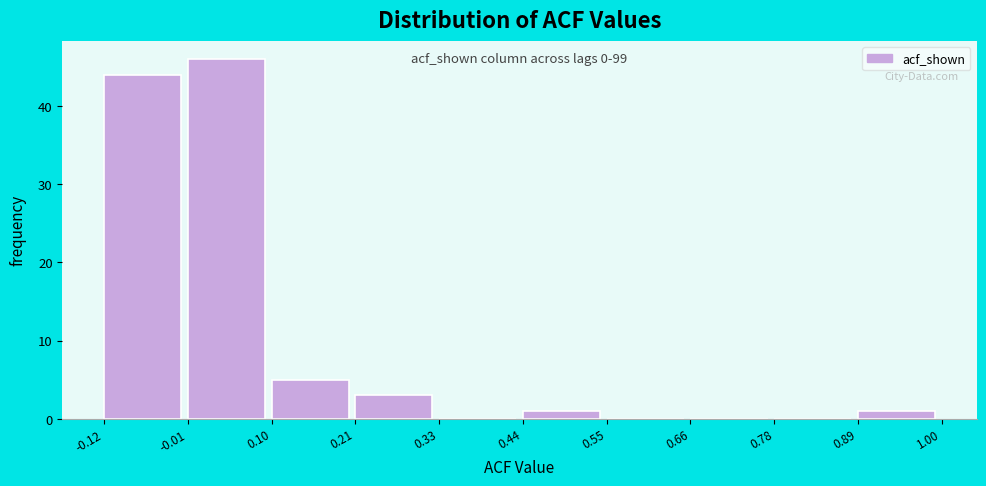

Which range on the x-axis has the tallest bar?

-0.01 to 0.10